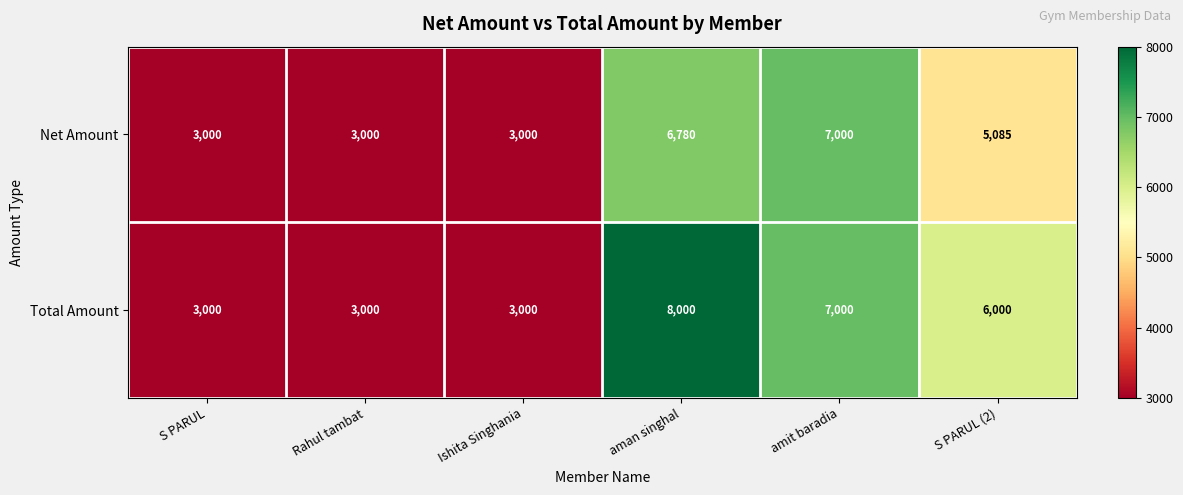

Where is Total Amount nearest to the value 5500?

S PARUL (2)